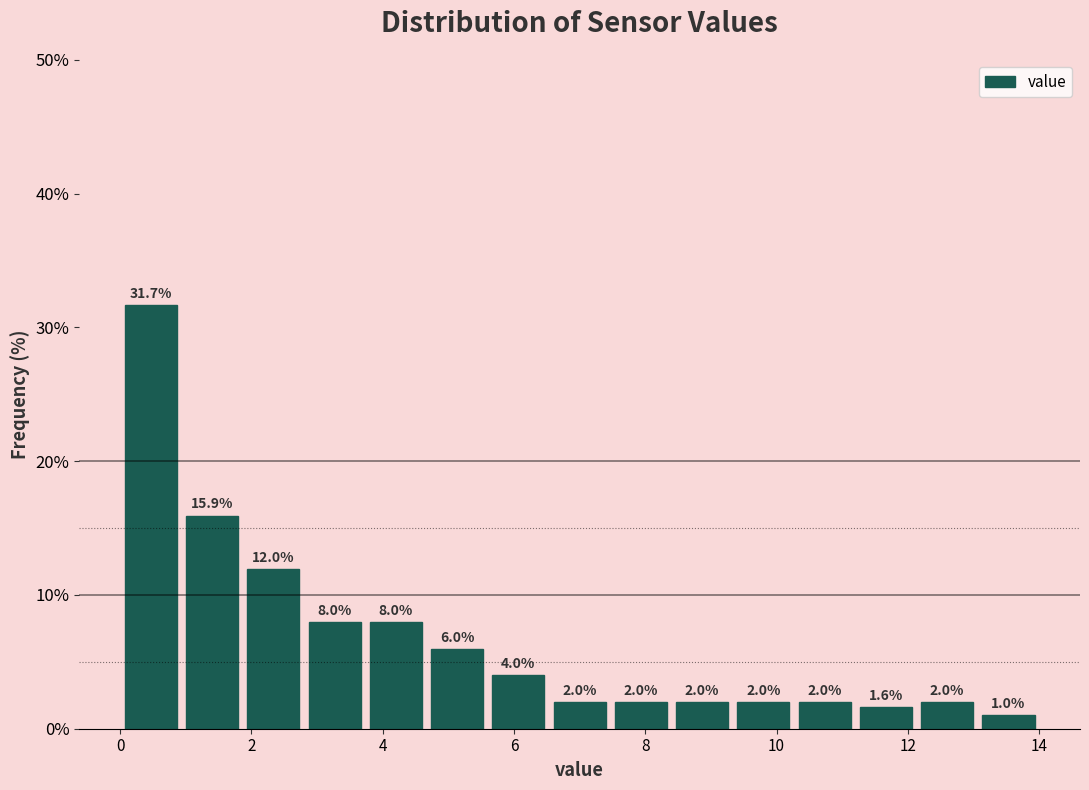

Reading left to right, transcribe this chart: for each bar, give the range it covers on the x-axis and its height. The bar edges are not printed on the chart, so give them approximately, as read against the axis.

0.0 to 1.0: 31.7
1.0 to 1.8: 15.9
1.8 to 2.8: 12.0
2.8 to 3.8: 8.0
3.8 to 4.6: 8.0
4.6 to 5.6: 6.0
5.6 to 6.6: 4.0
6.6 to 7.4: 2.0
7.4 to 8.4: 2.0
8.4 to 9.4: 2.0
9.4 to 10.2: 2.0
10.2 to 11.2: 2.0
11.2 to 12.2: 1.6
12.2 to 13.0: 2.0
13.0 to 14.0: 1.0